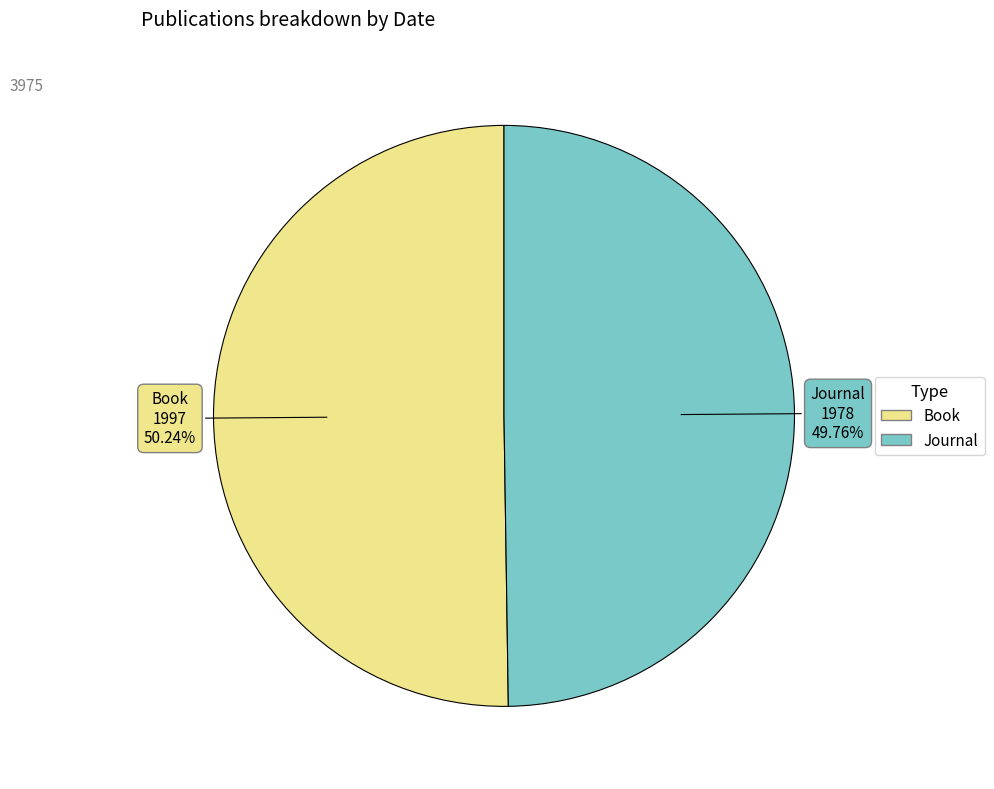

Does any single category account for the majority?

Yes